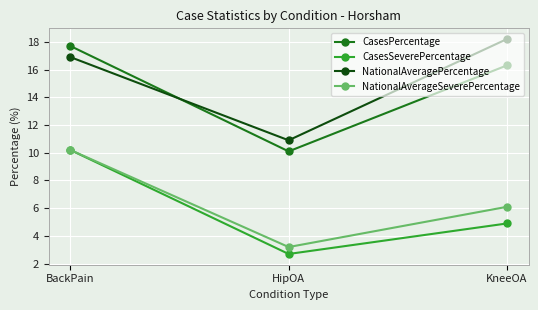

What is the sum of the NationalAveragePercentage values at HipOA and BackPain?

27.8